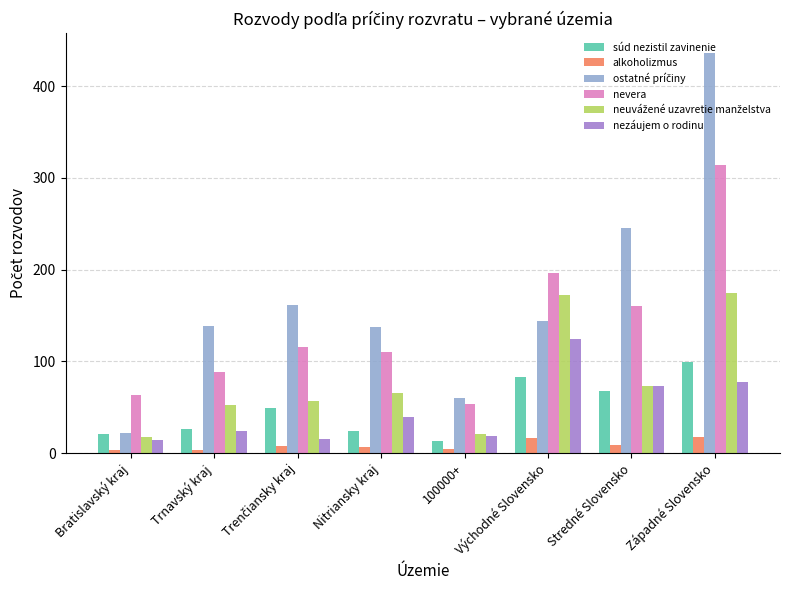

What is the maximum value shown in the chart?

436